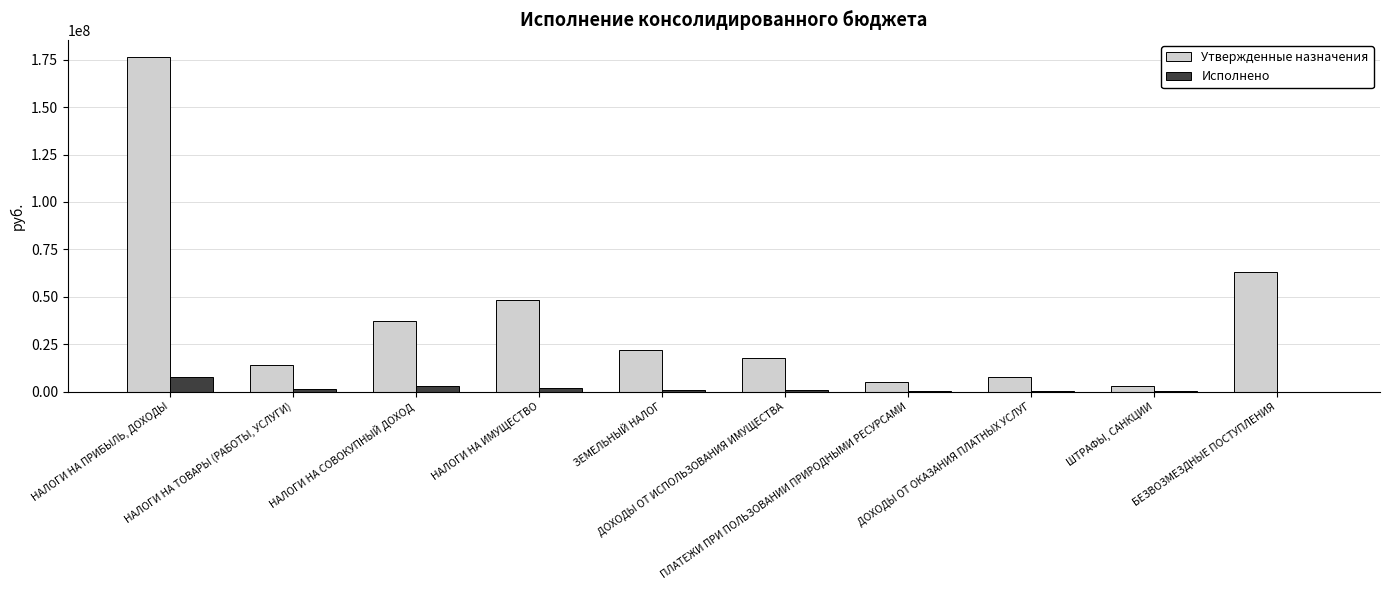

What is the greatest value displayed?

176591520.0